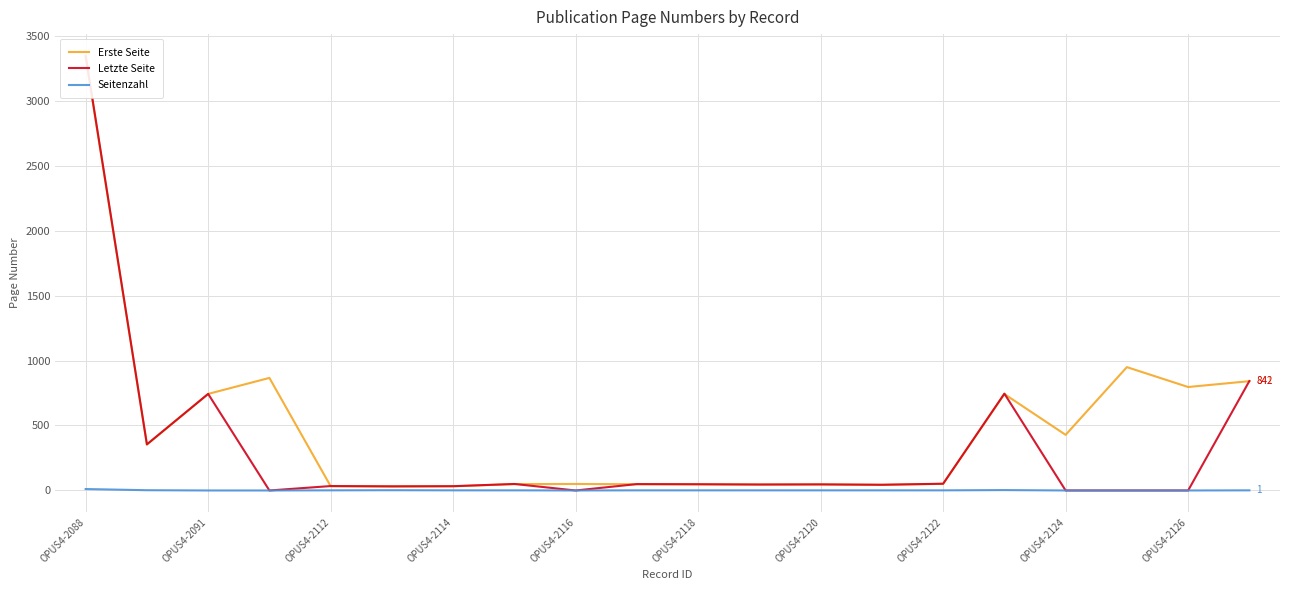

What is the average value of the Seitenzahl series?

1